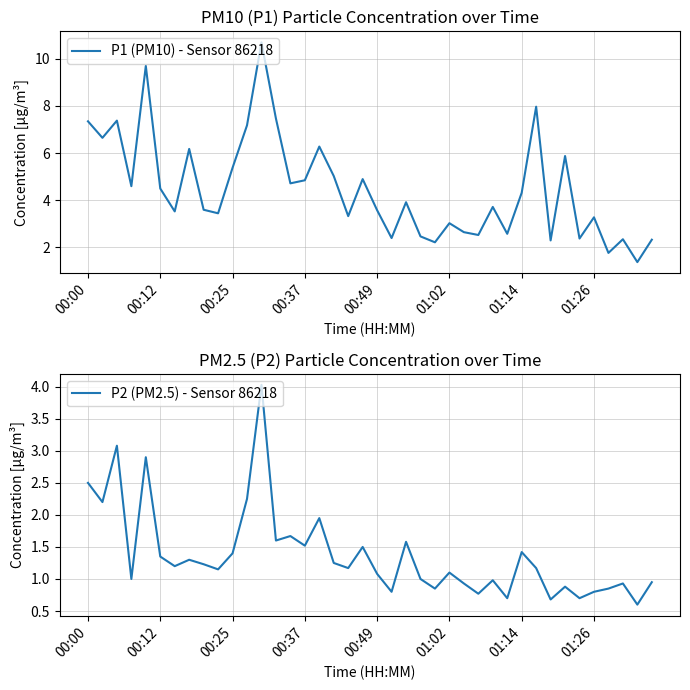

Read the P1 (PM10) - Sensor 86218 value at 00:49.

3.6